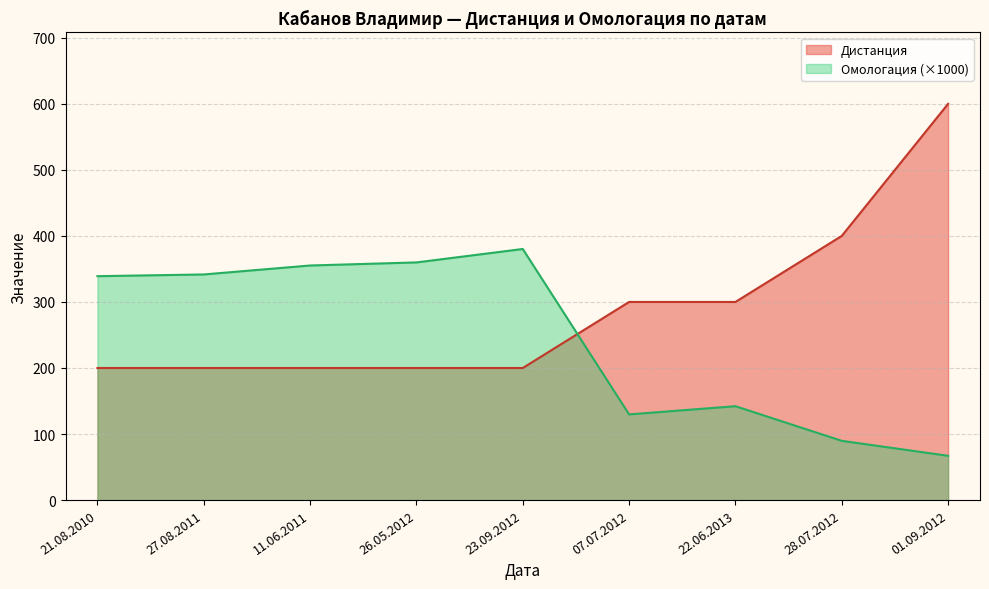

Does the chart display data point markers on the line(s)?

No